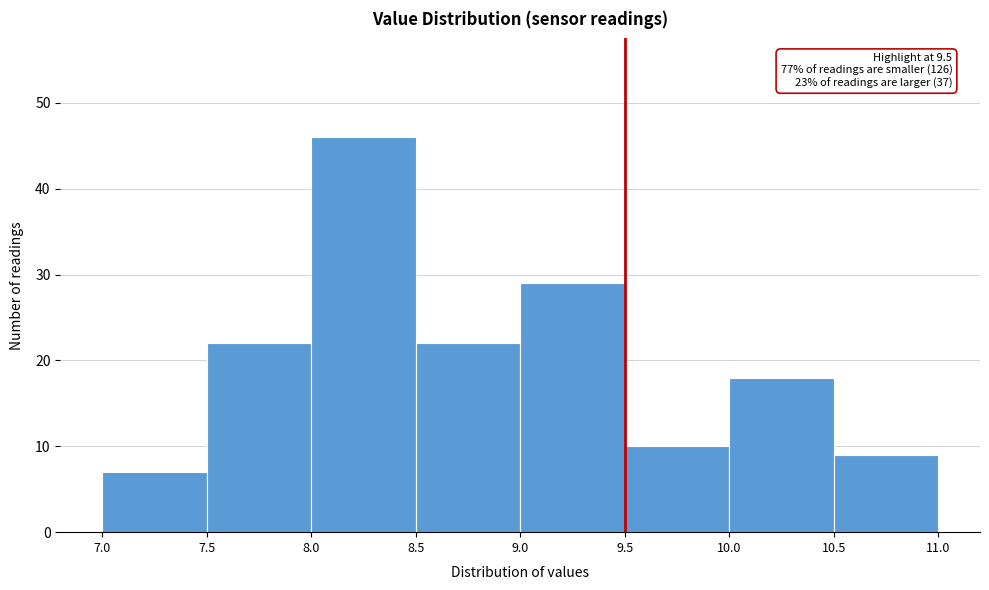

Over which range of the x-axis is the bar tallest?

8.0 to 8.5